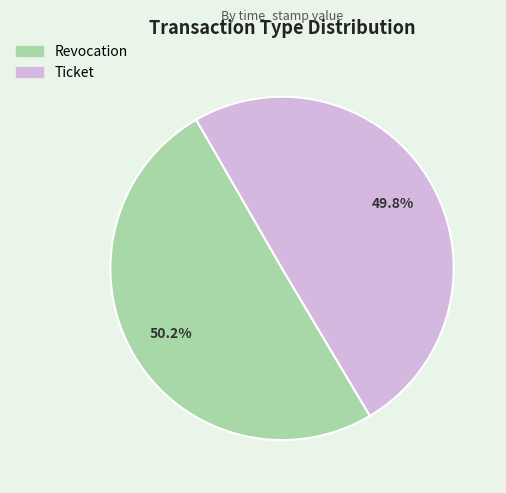

The Ticket slice represents 63% of the pie. True or false?

False